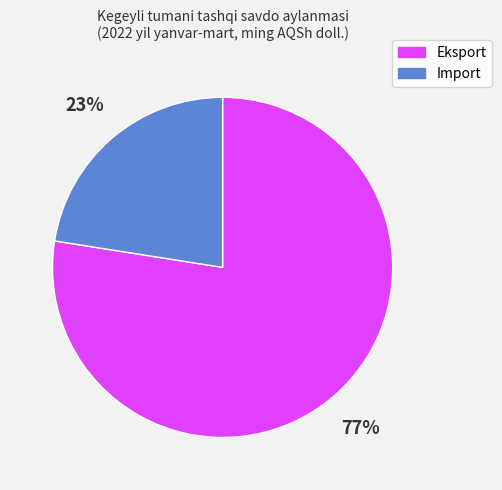

Do Eksport and Import together represent more than half of the pie?

Yes